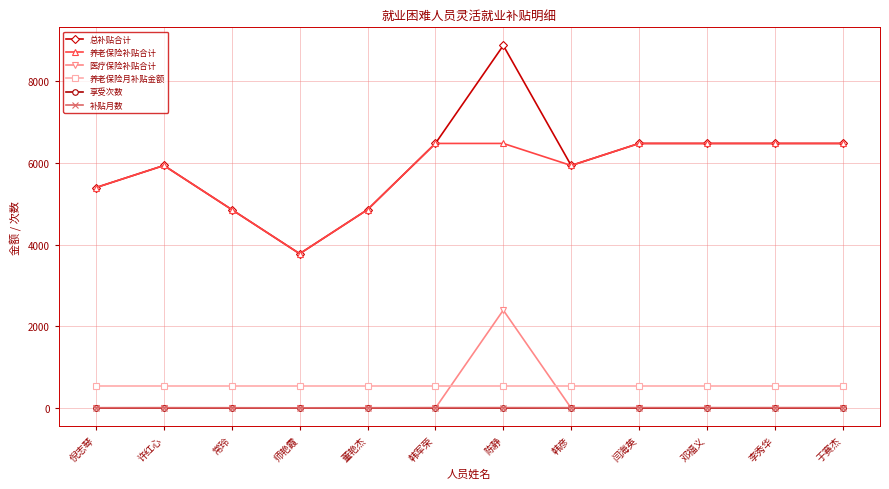

True or false: 养老保险月补贴金额 and 总补贴合计 cross at least once.

False